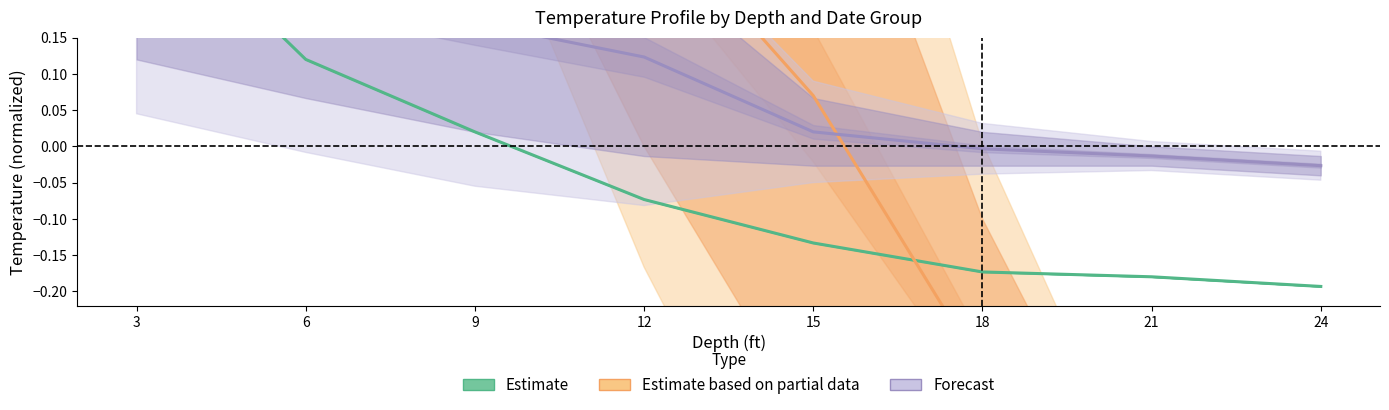

Read the Estimate based on partial data value at 21.

-0.6